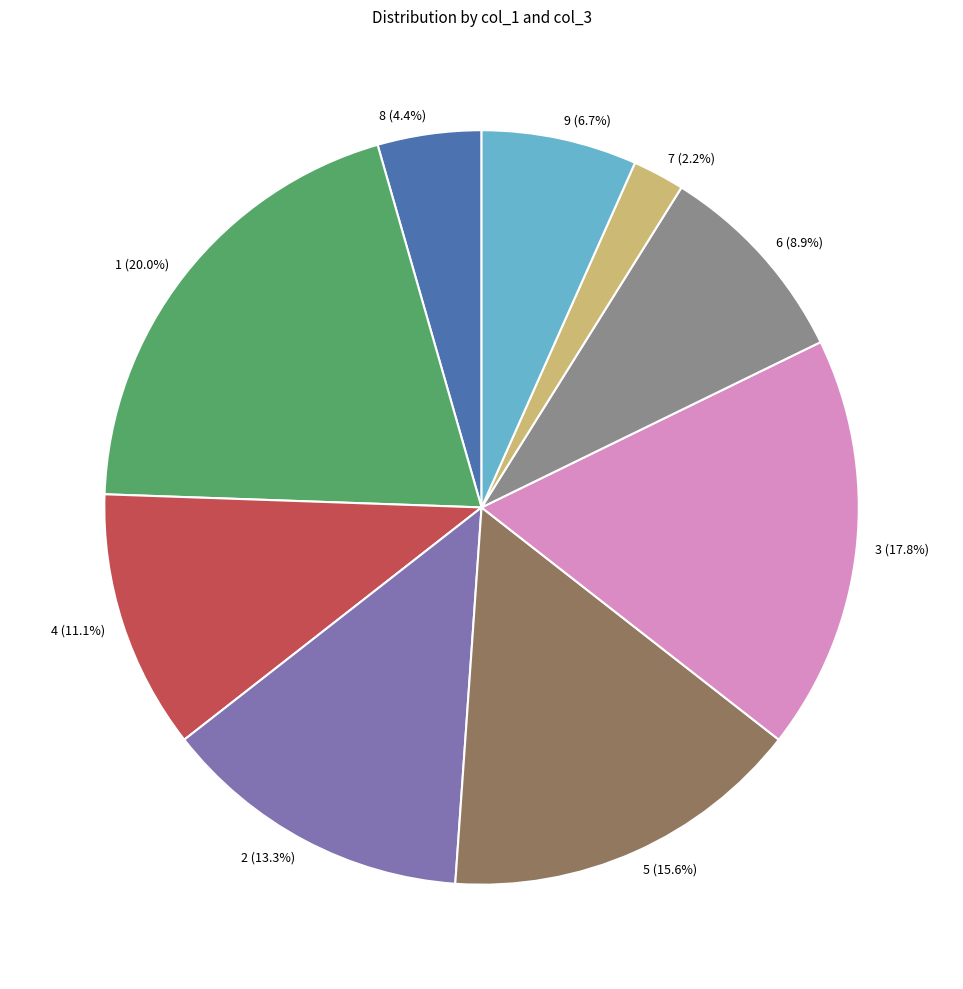

To the nearest percent, what is the difference between the 9 and 6 slice percentages?

2%